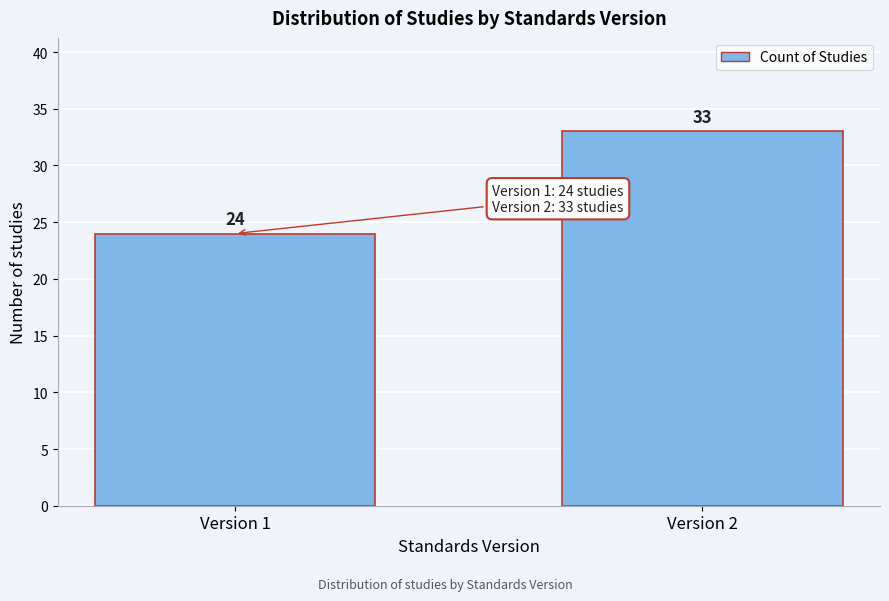

Reading left to right, transcribe all the data shown in this chart.

24	33